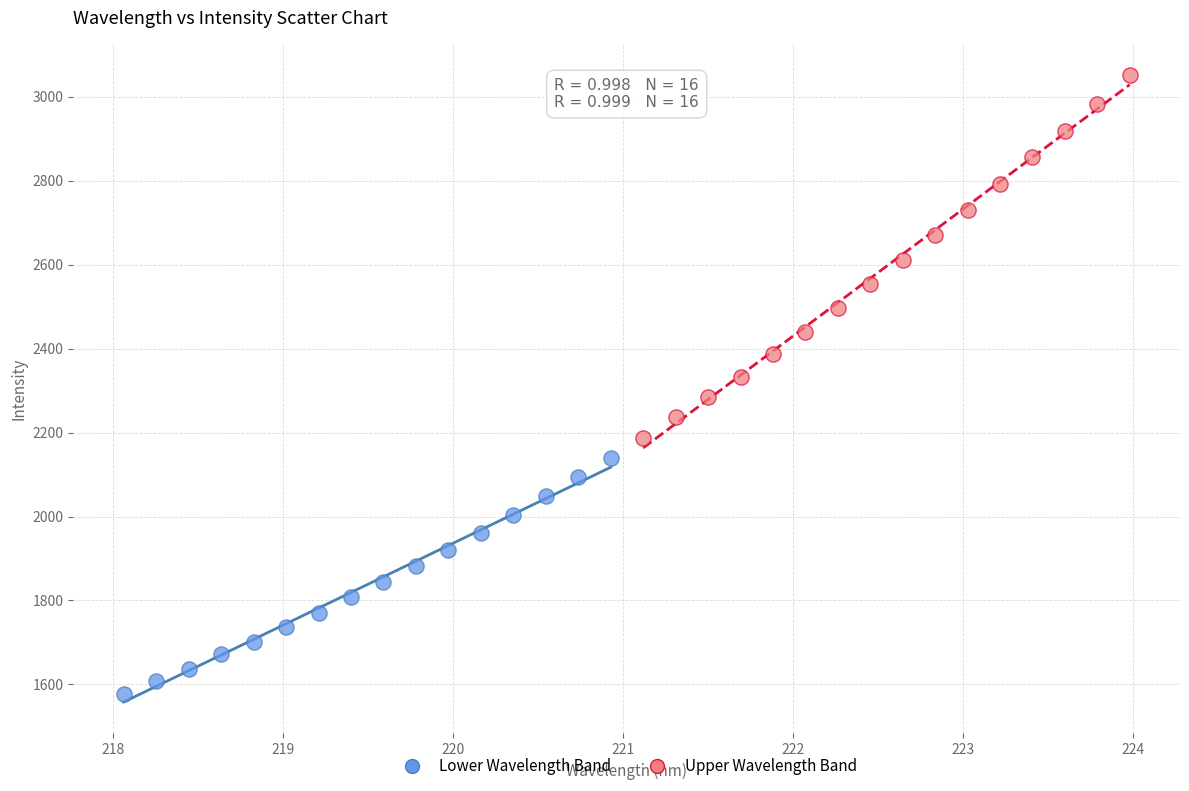

Which series has the widest spread of Y values?

Upper Wavelength Band